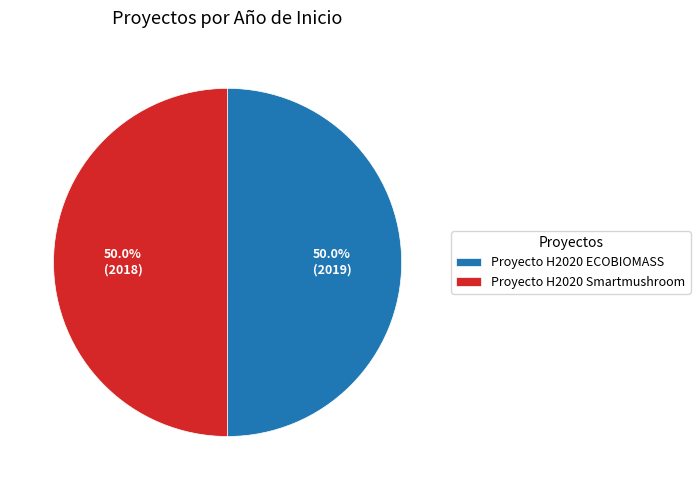

What is the ratio of the value at Proyecto H2020 Smartmushroom to the value at Proyecto H2020 ECOBIOMASS?

1.0